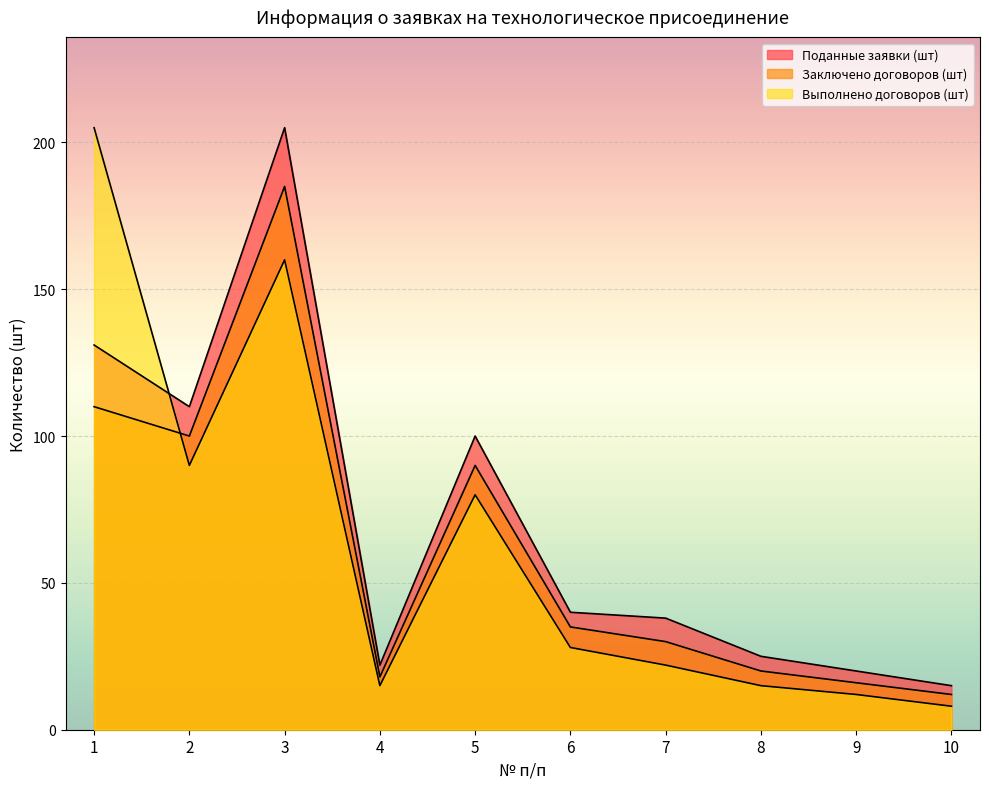

What is the difference between the highest and lowest values at 8?

10